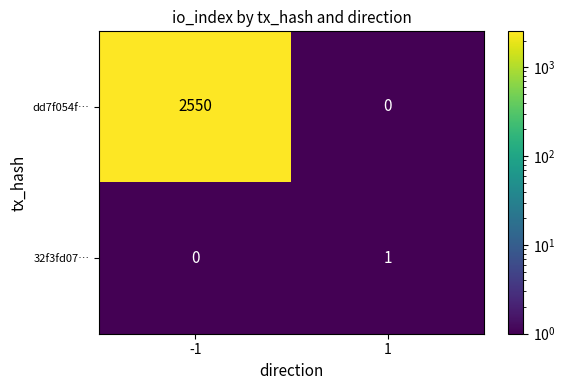

Rank the series by their maximum value, from lowest to highest.

32f3fd07…, dd7f054f…